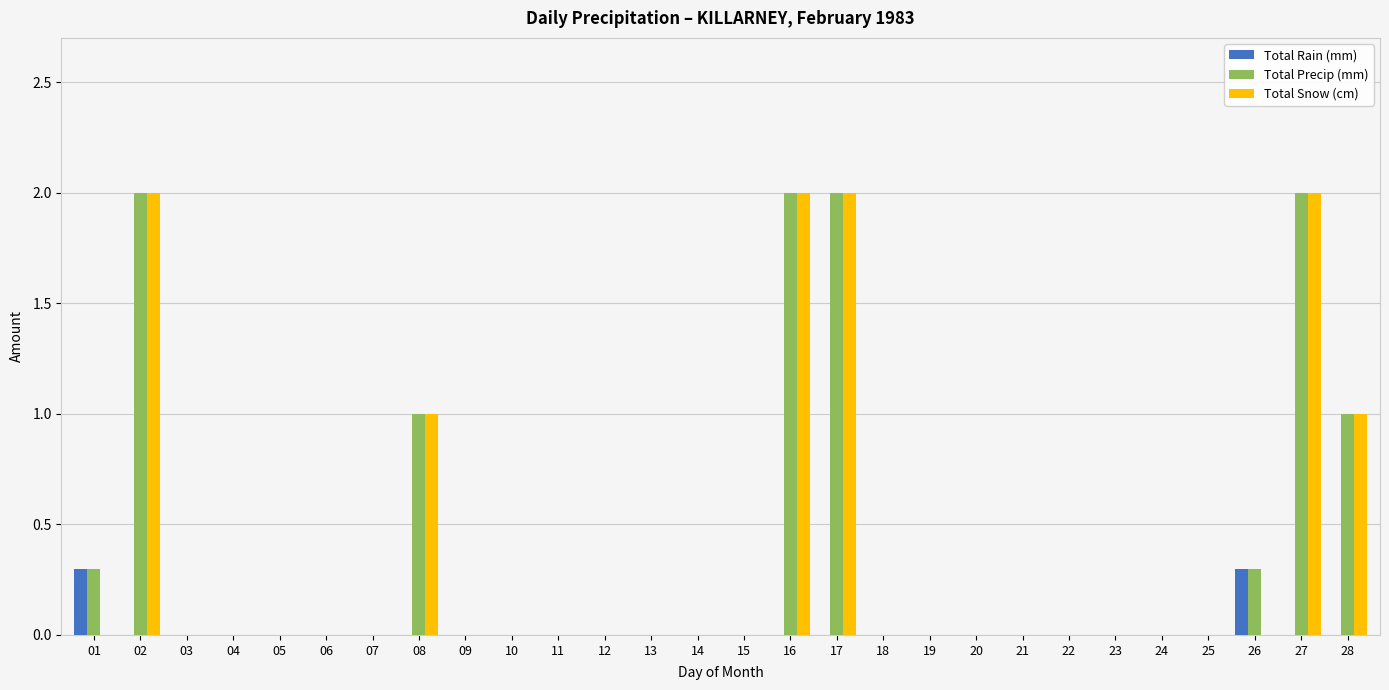

What is the maximum value shown in the chart?

2.0